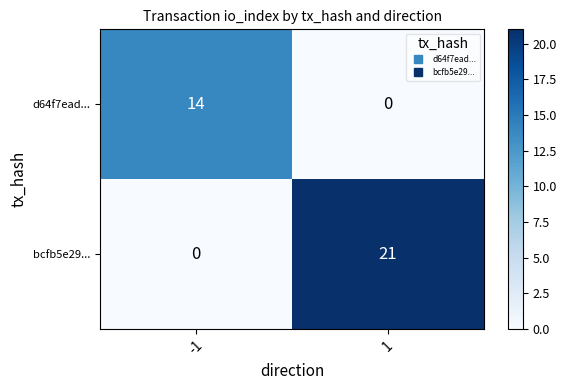

Reading left to right, list all the values displayed in this chart.

d64f7ead...: -1=14	1=0
bcfb5e29...: -1=0	1=21